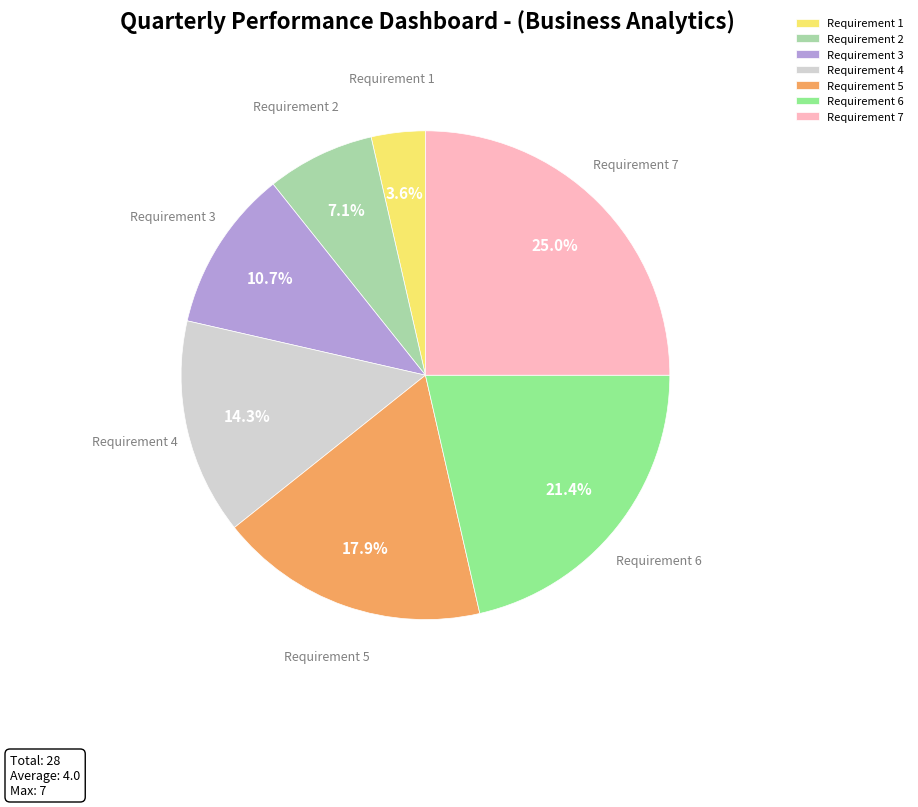

Rank the categories by value from lowest to highest.

Requirement 1, Requirement 2, Requirement 3, Requirement 4, Requirement 5, Requirement 6, Requirement 7